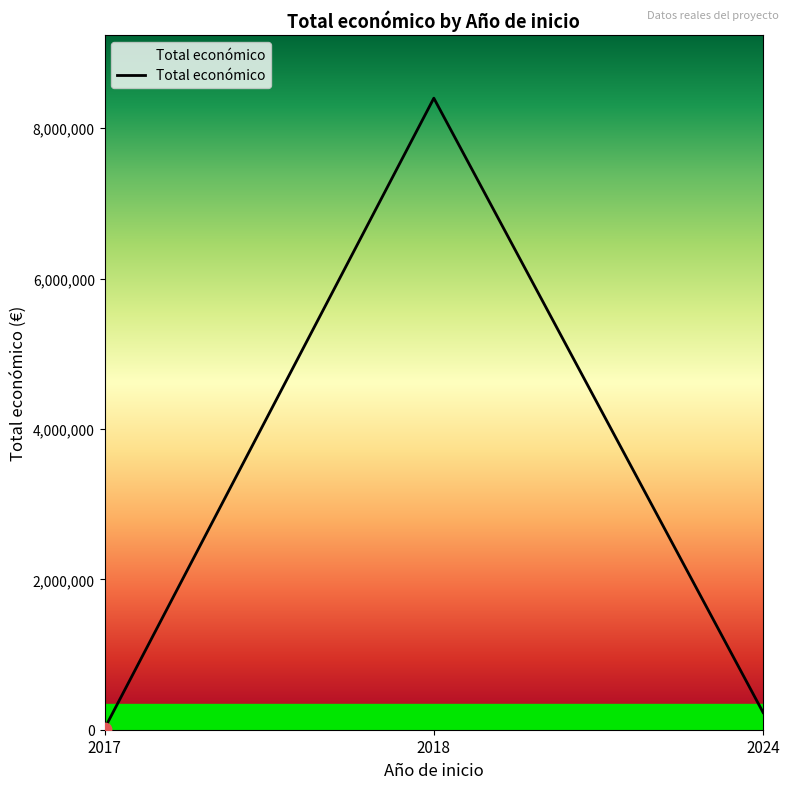

What is the change in value from 2017 to 2018?

+8384842